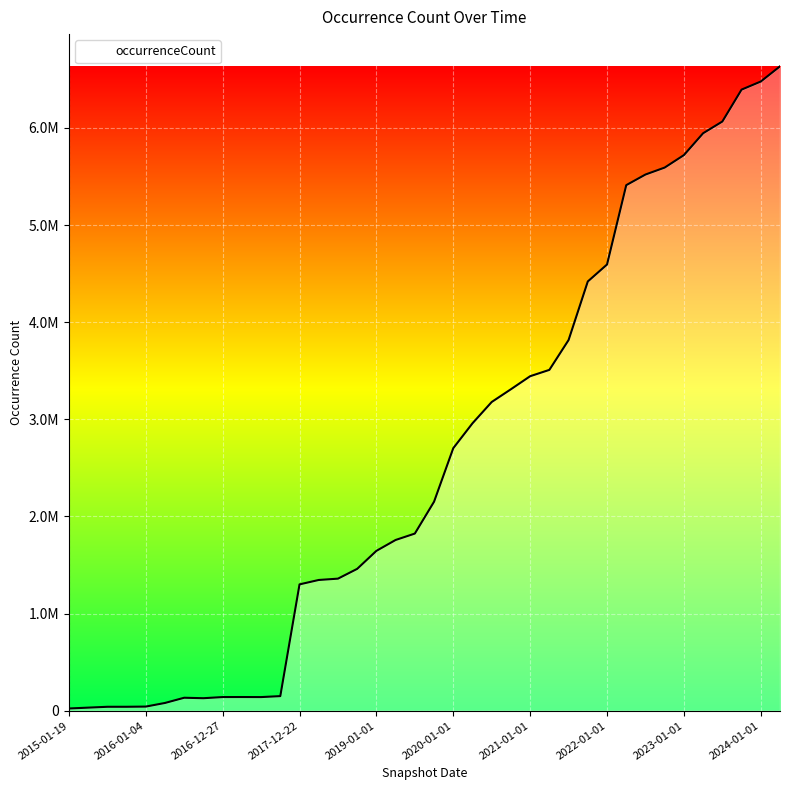

Does the chart display data point markers on the line(s)?

No